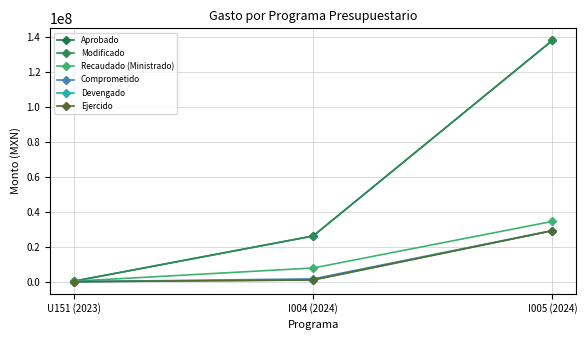

At which label is Ejercido closest to 14595189?

I004 (2024)